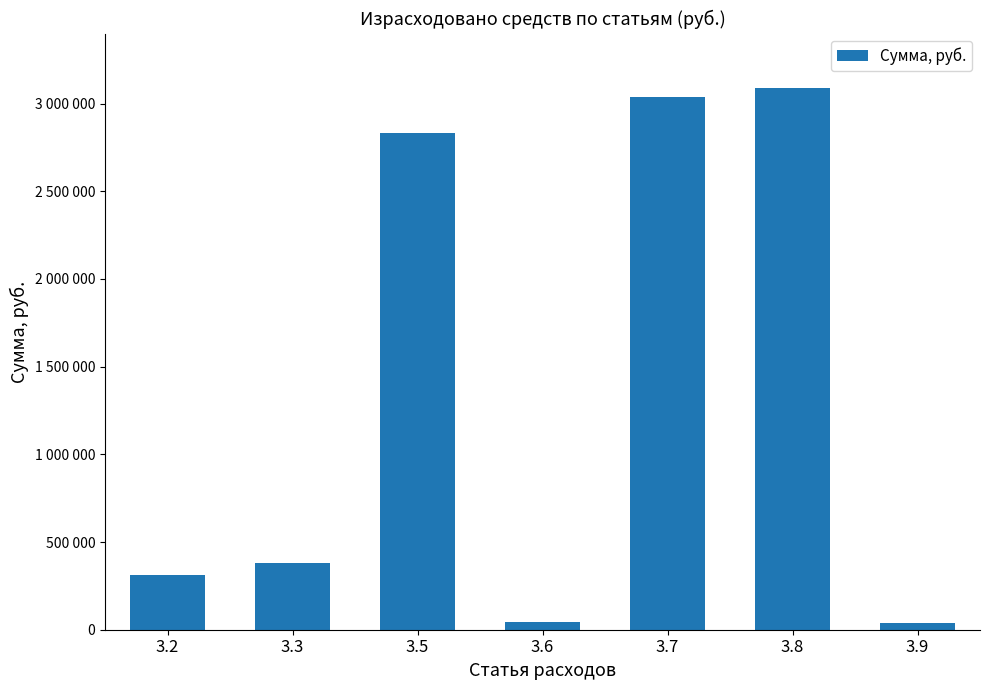

Are the bars horizontal?

No